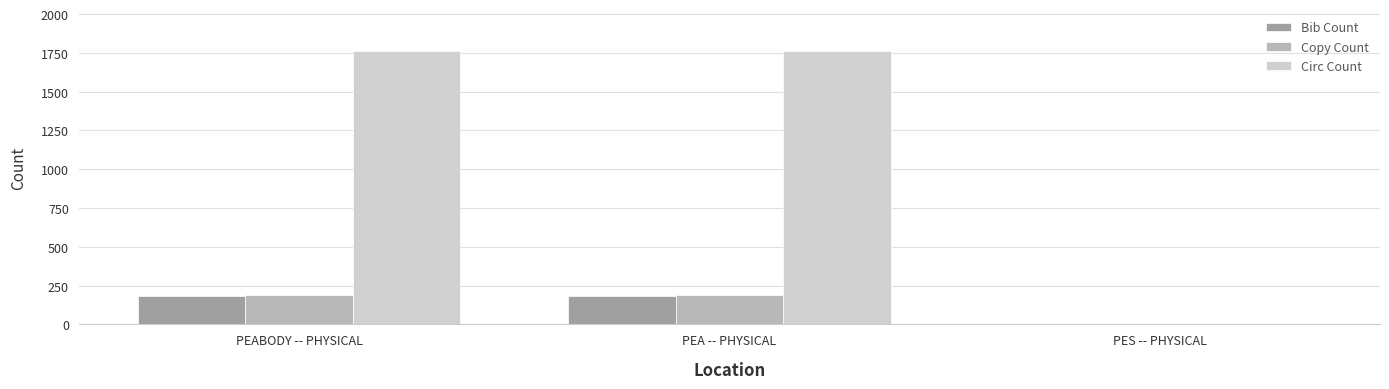

What is the sum of the Copy Count values at PEA -- PHYSICAL and PES -- PHYSICAL?

188